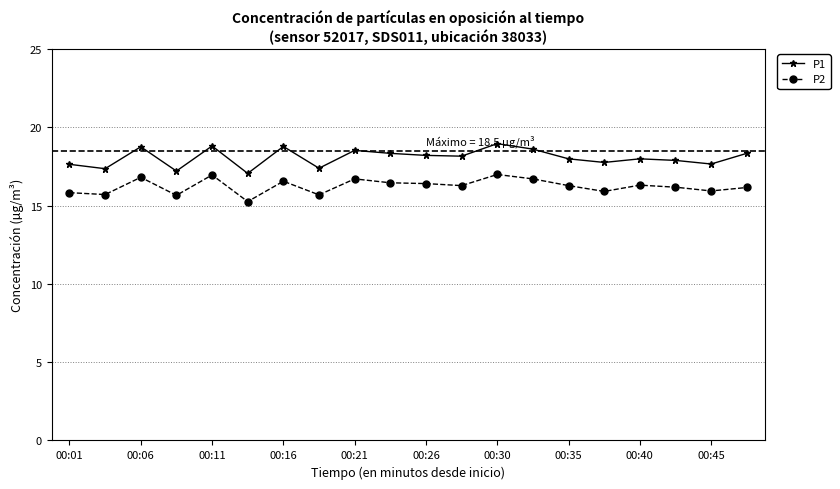

What is the difference between the second highest and second lowest values in the P1 series?

1.6